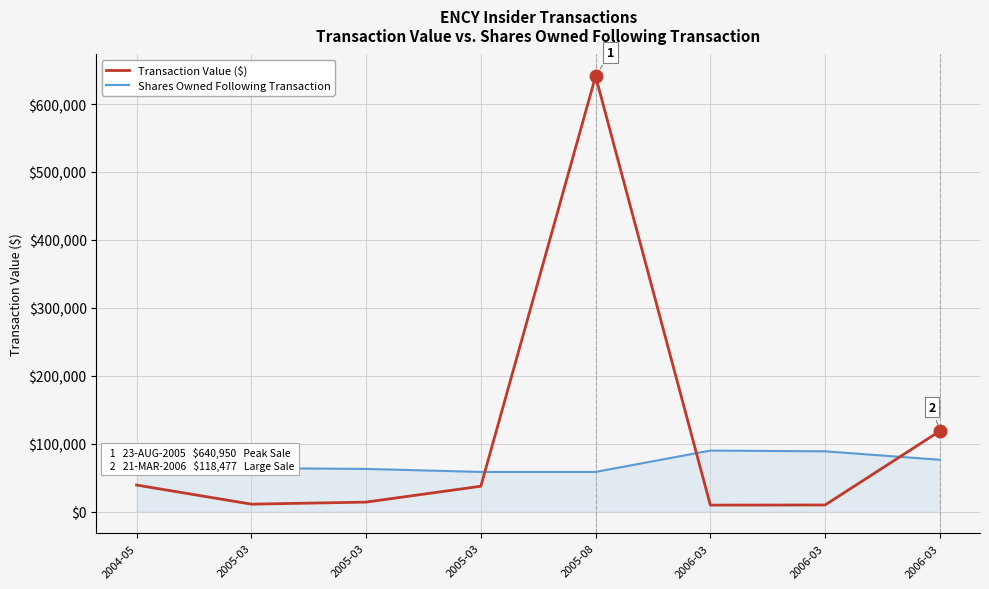

What are all the series names shown in the legend?

Transaction Value ($), Shares Owned Following Transaction